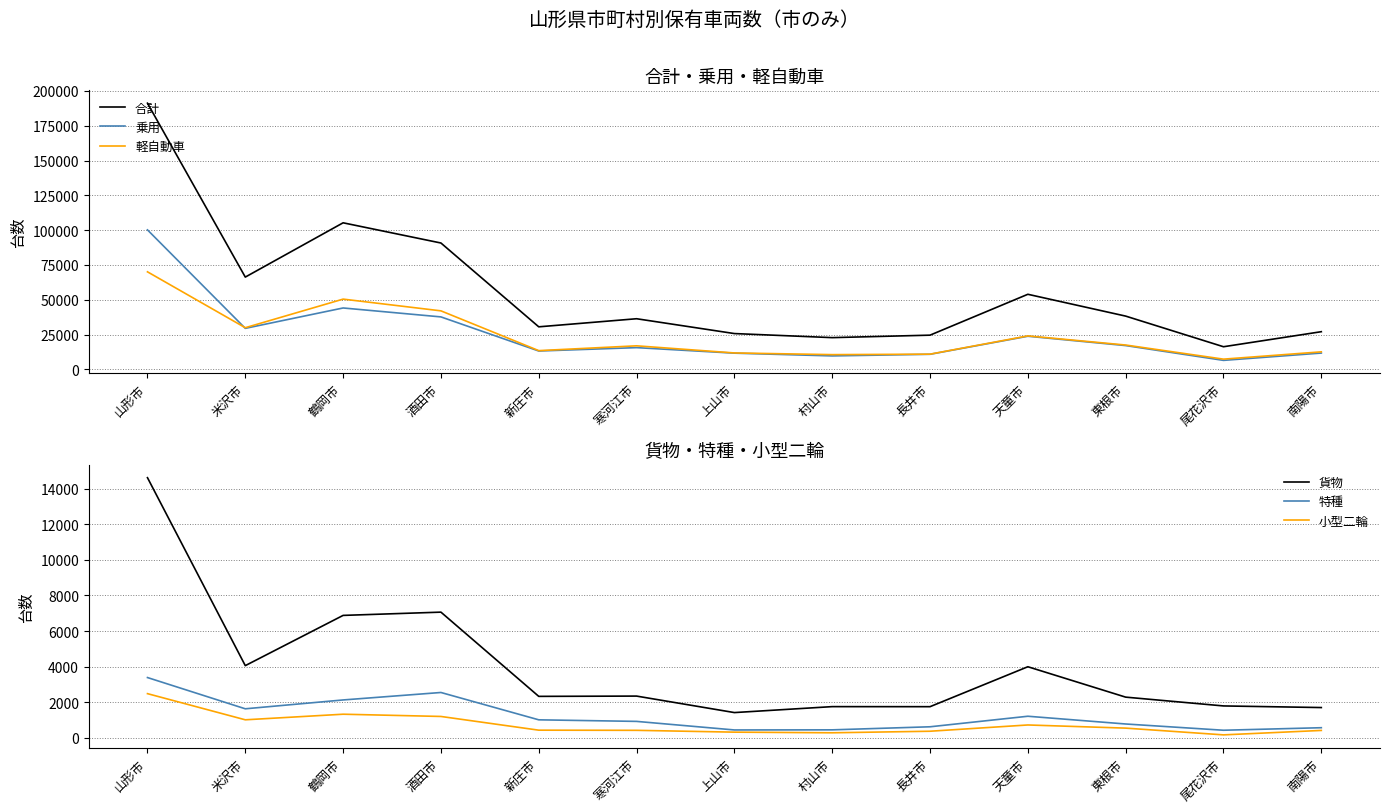

True or false: 小型二輪 and 合計 intersect in this chart.

False